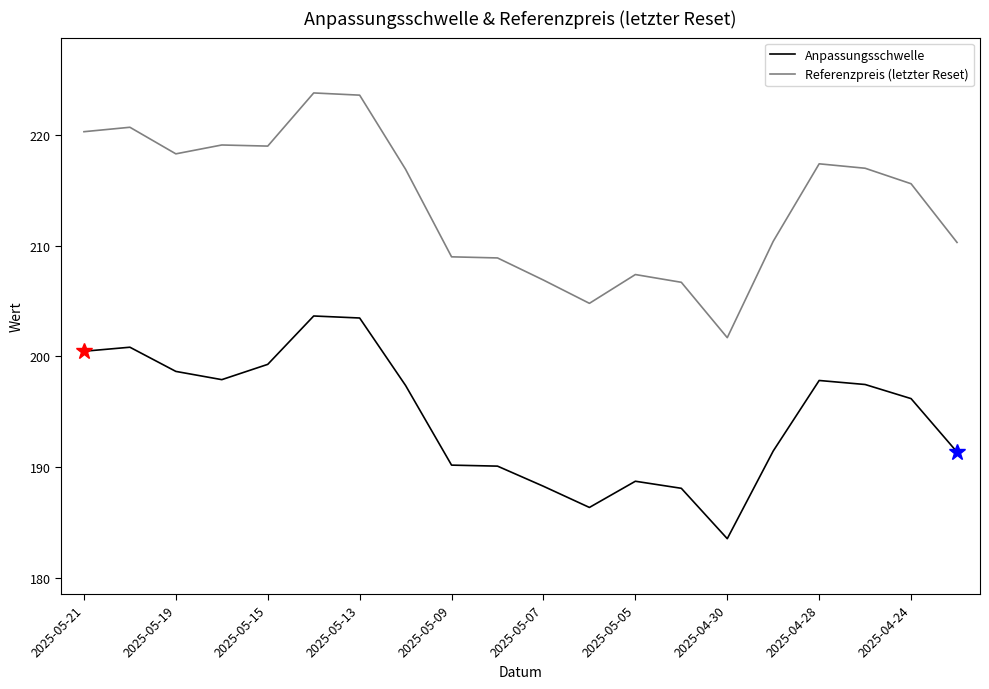

What is the difference between the maximum and second lowest values in the Referenzpreis (letzter Reset) series?

19.0